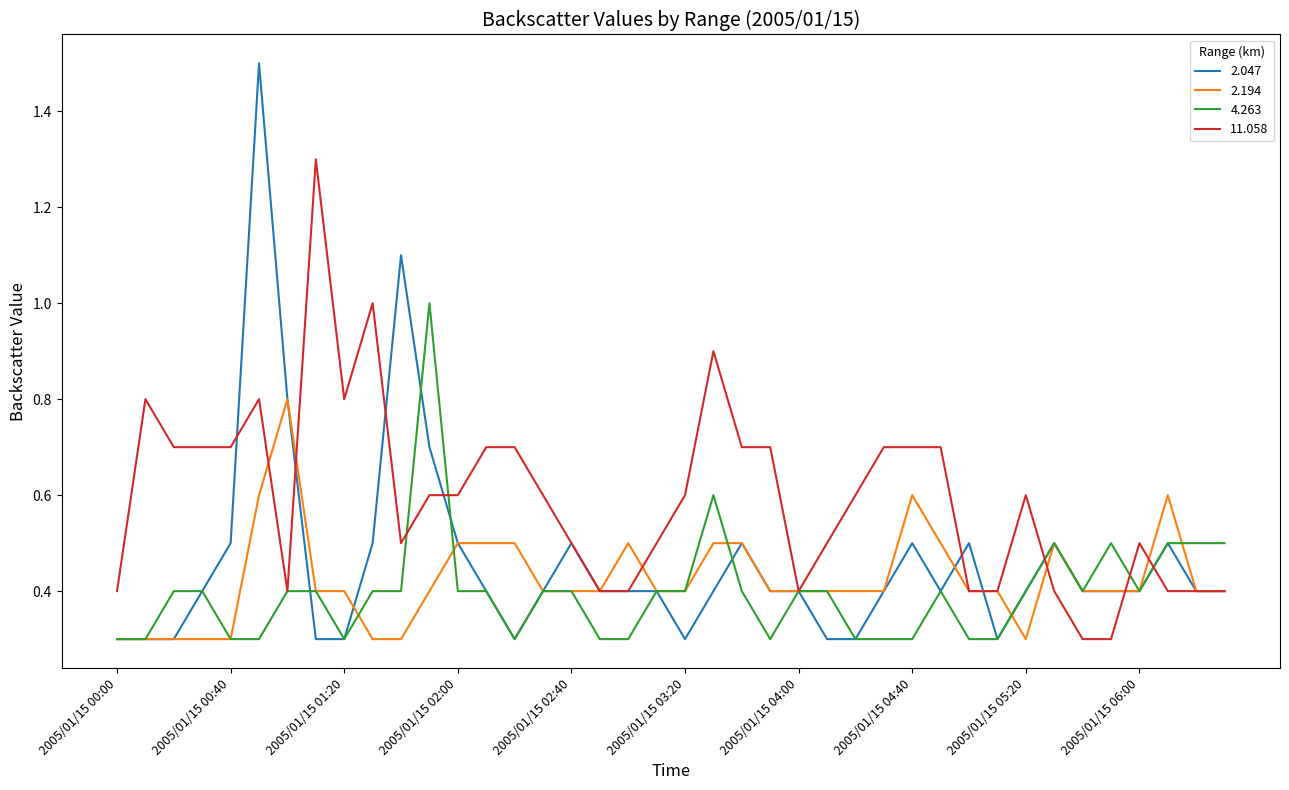

List the series in order of their peak value, lowest first.

2.194, 4.263, 11.058, 2.047